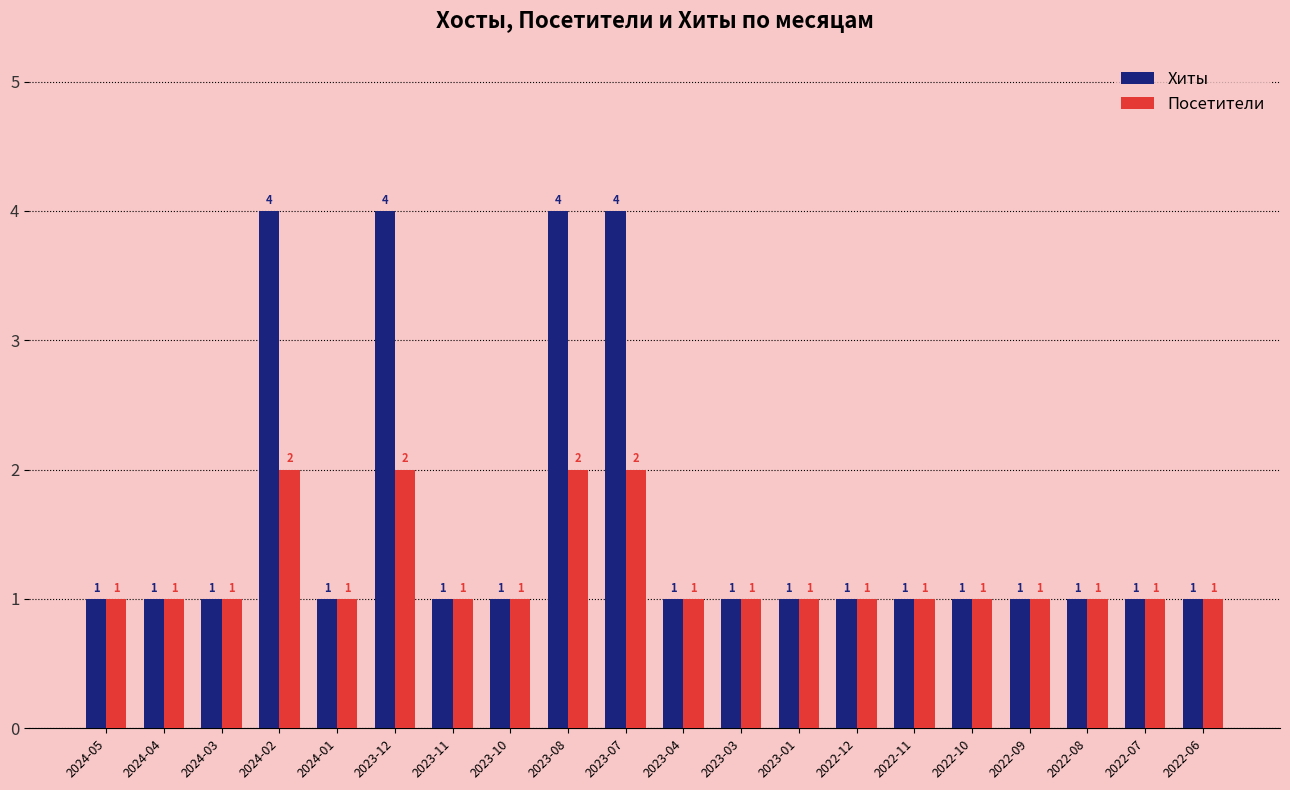

How many bars are there in each group?

2